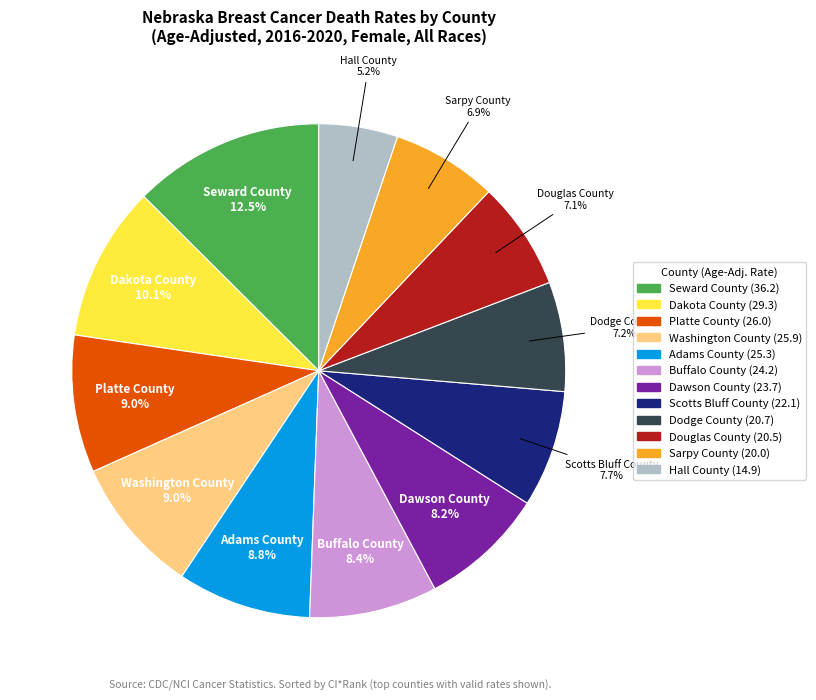

Is it true that Dawson County is 14% of the pie?

False